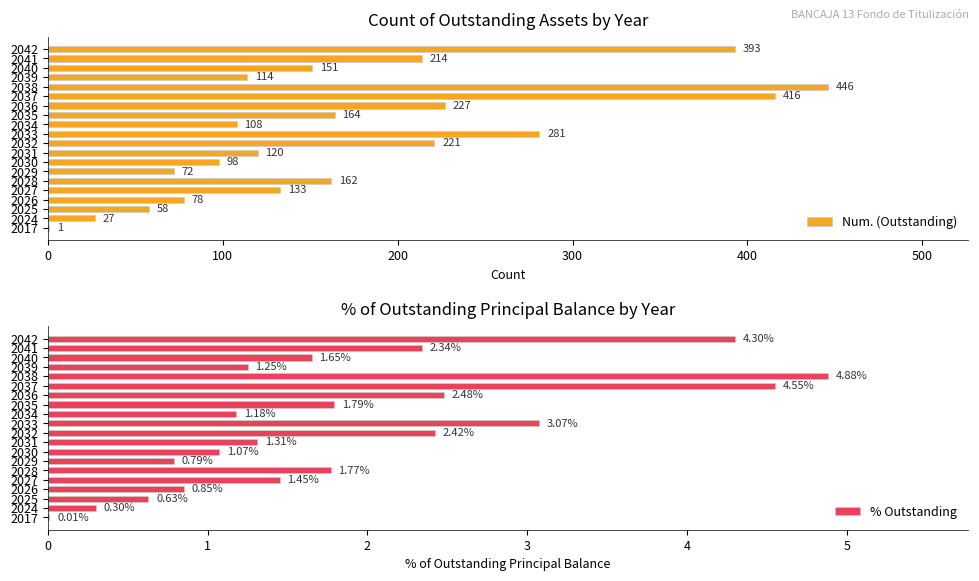

How many values in the % Outstanding series exceed 1?

15